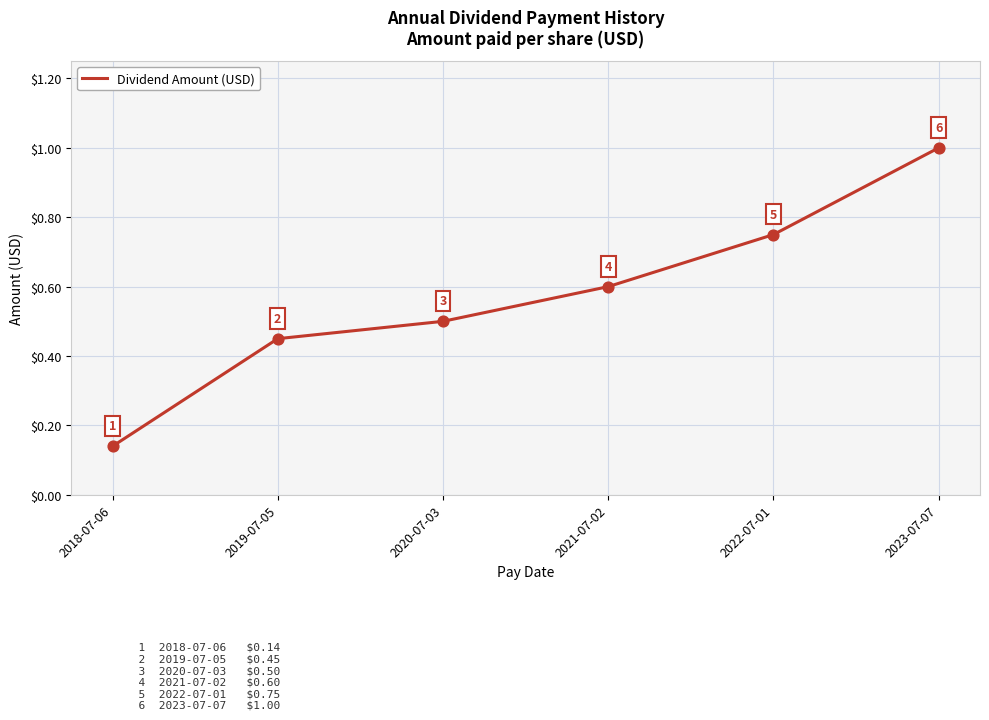

True or false: the data has more than 2 interior local peaks.

False